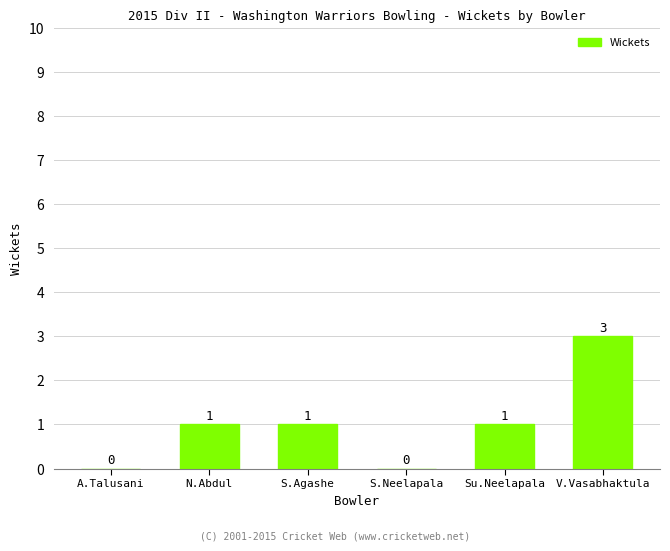

Are the bars horizontal?

No